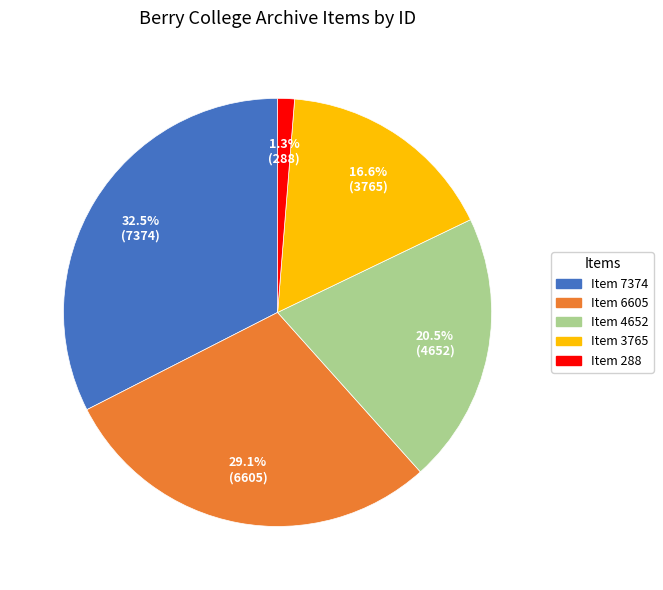

Which category has the biggest portion of the pie?

Item 7374